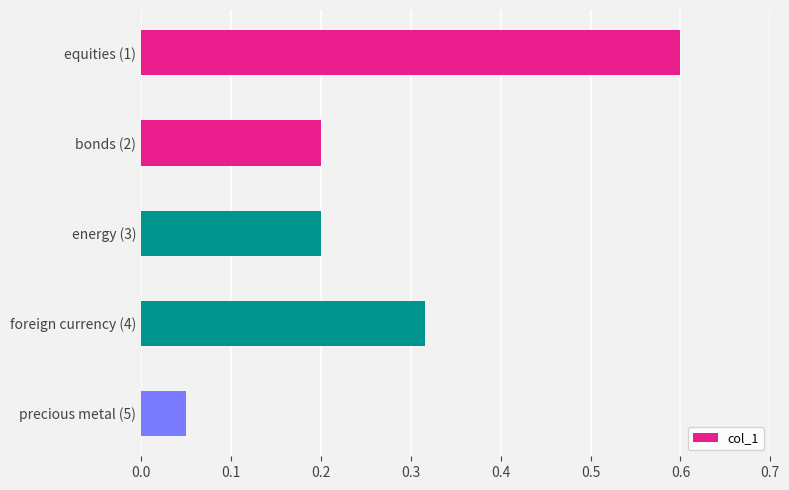

At which label is the value closest to 0?

precious metal (5)